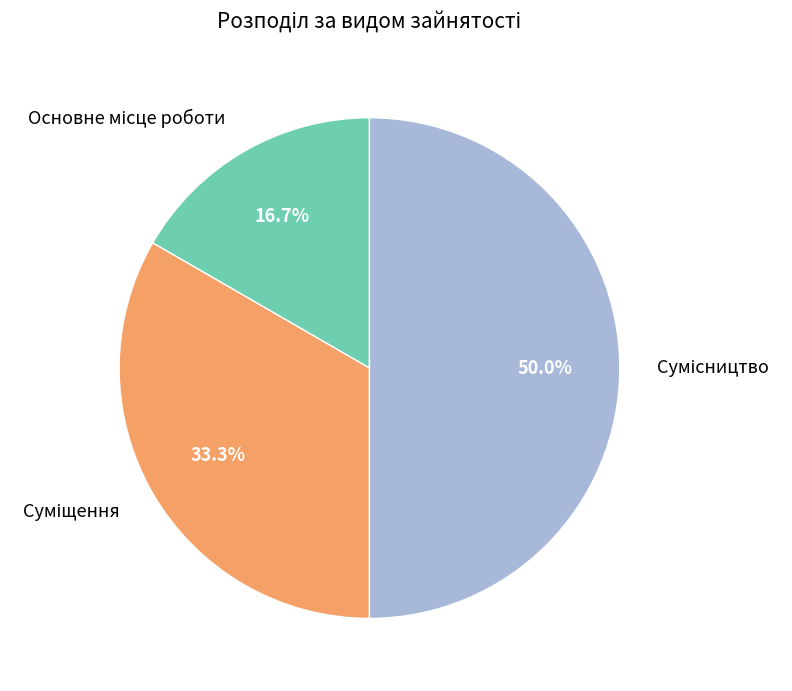

Between Суміщення and Сумісництво, which is larger?

Сумісництво